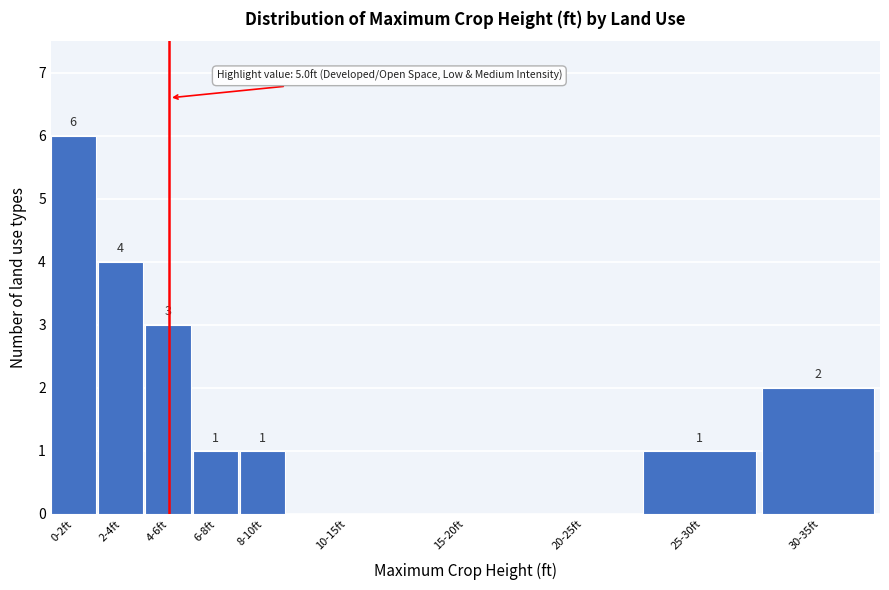

Reading left to right, list all the values displayed in this chart.

0-2ft=6	2-4ft=4	4-6ft=3	6-8ft=1	8-10ft=1	10-15ft=0	15-20ft=0	20-25ft=0	25-30ft=1	30-35ft=2